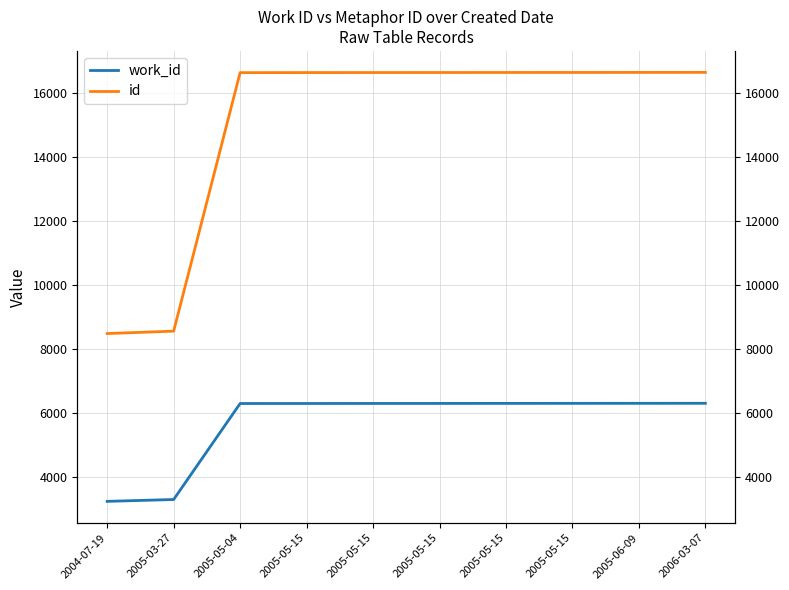

How many data points does each series have?

10